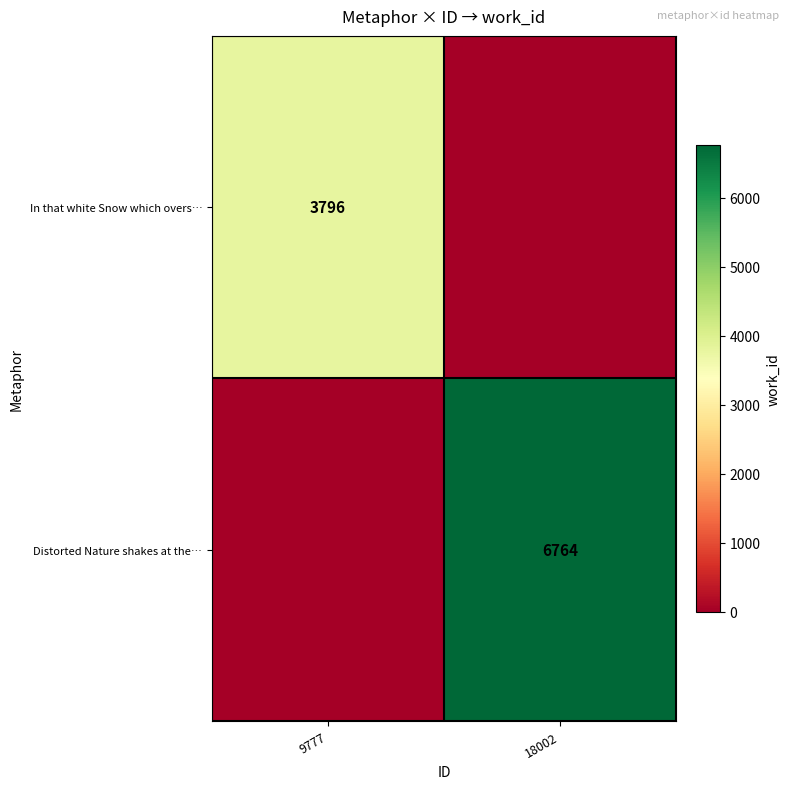

True or false: In that white Snow which overs… has a value of 3796 at 9777.

True